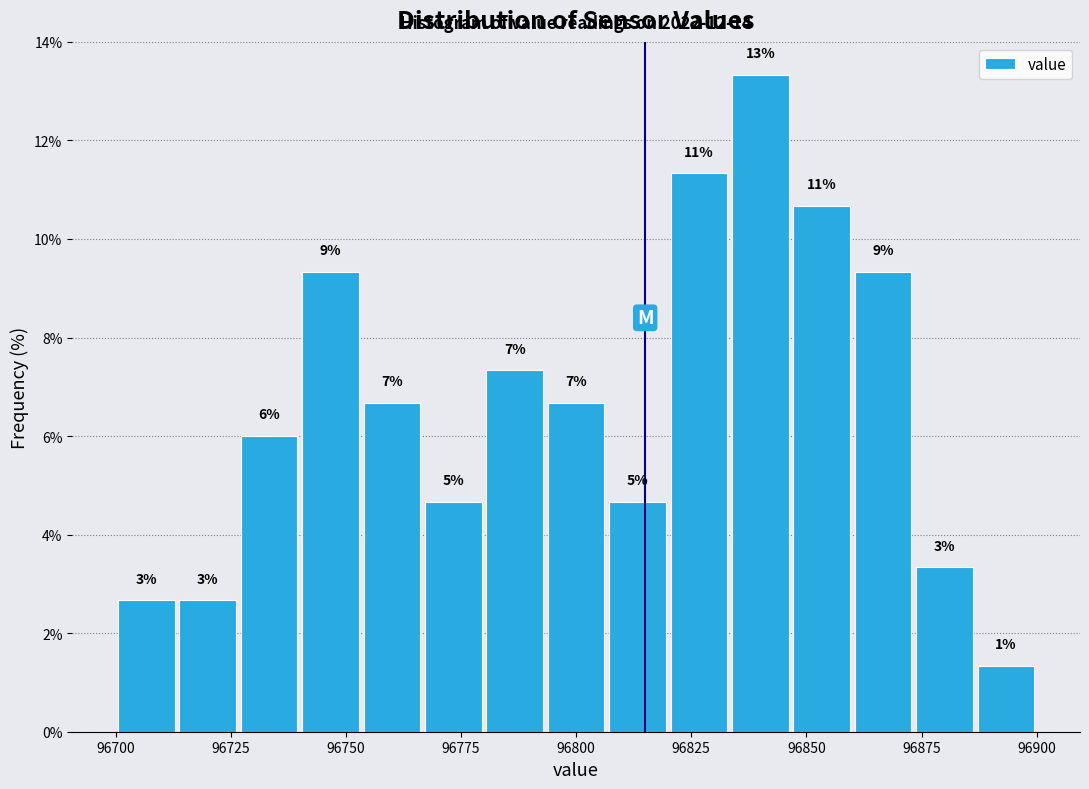

Around what value on the x-axis is the tallest bar? Give the approximate position of its centre, as read against the axis.

96840